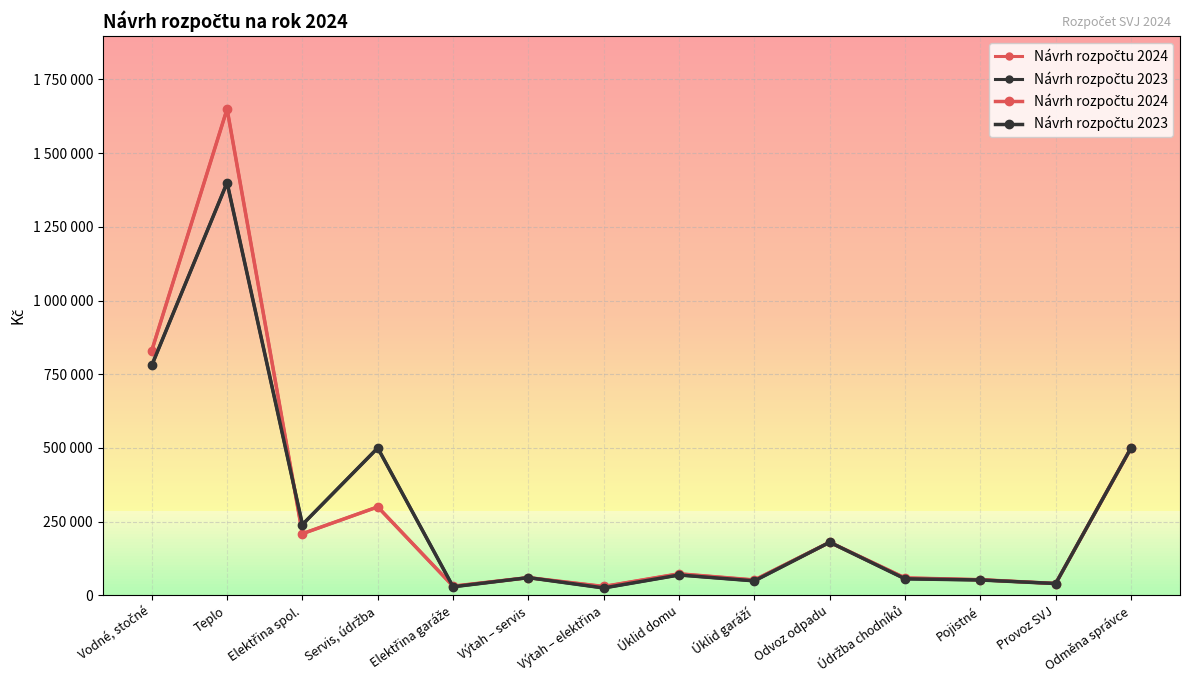

At which label is Návrh rozpočtu 2024 closest to 840000?

Vodné, stočné